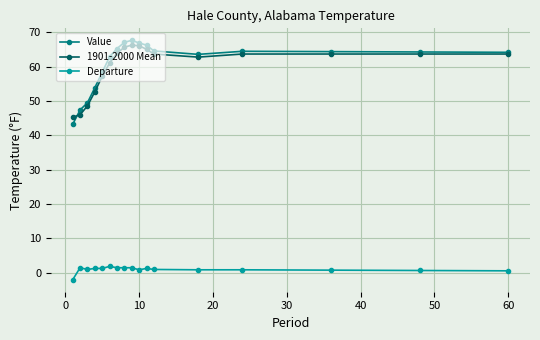

How many distinct data groups are displayed?

3